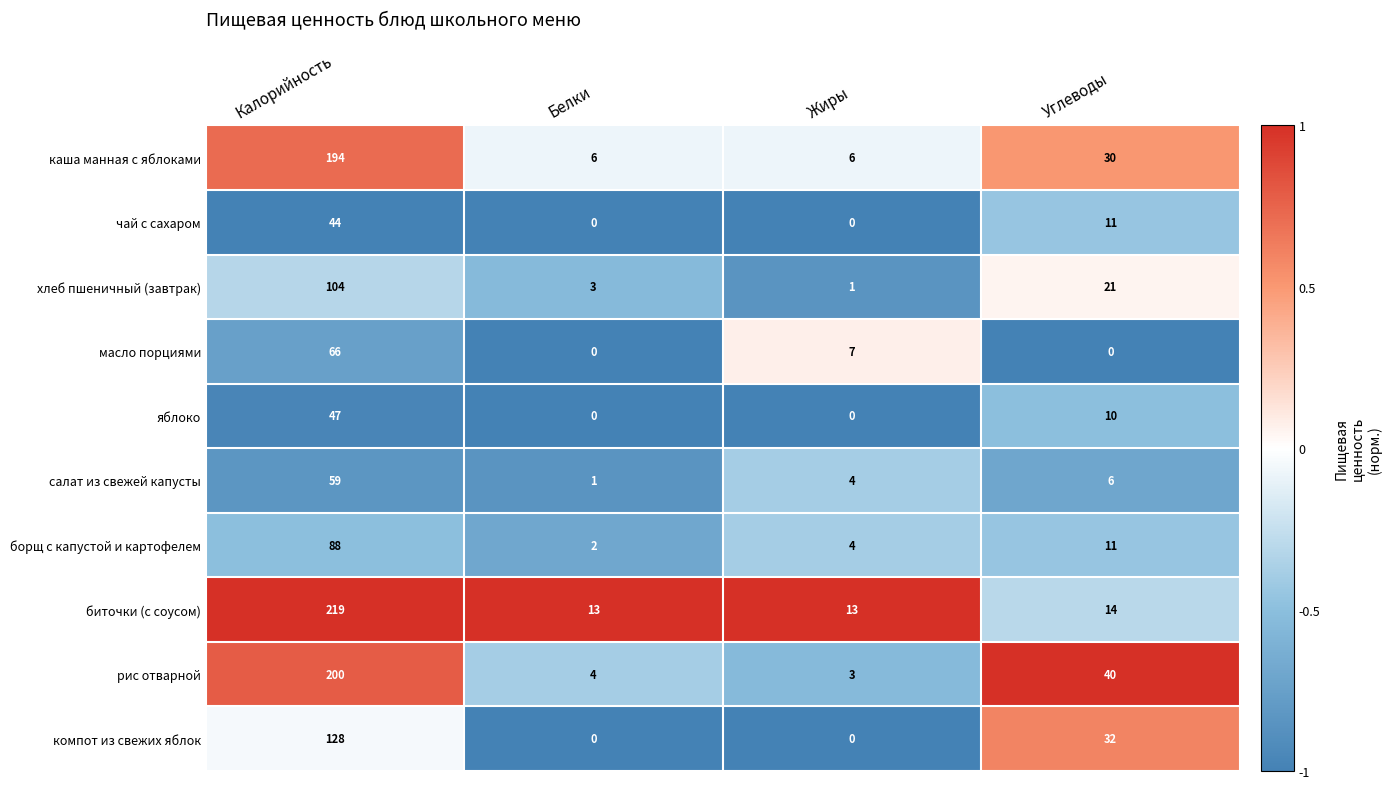

The масло порциями series shows 2 at Жиры. True or false?

False